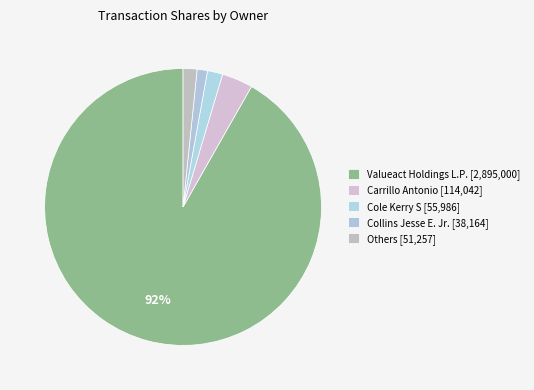

How many slices are in this pie chart?

5